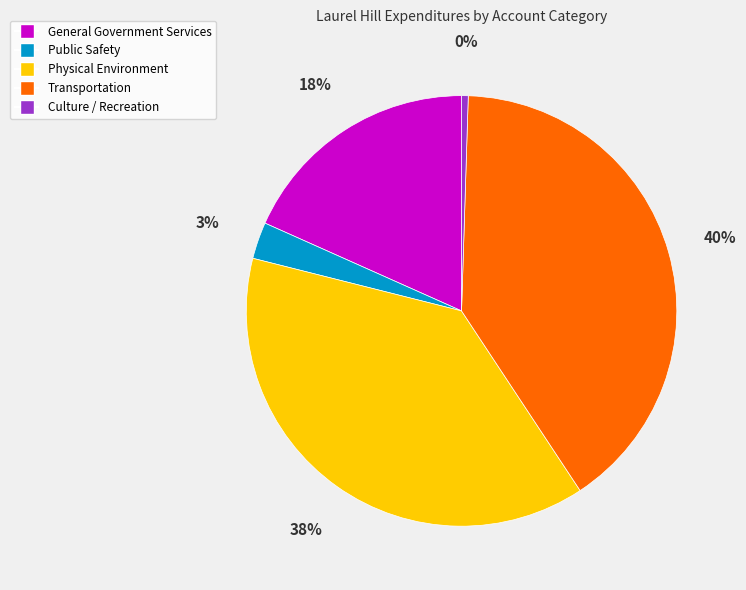

How many slices are in this pie chart?

5